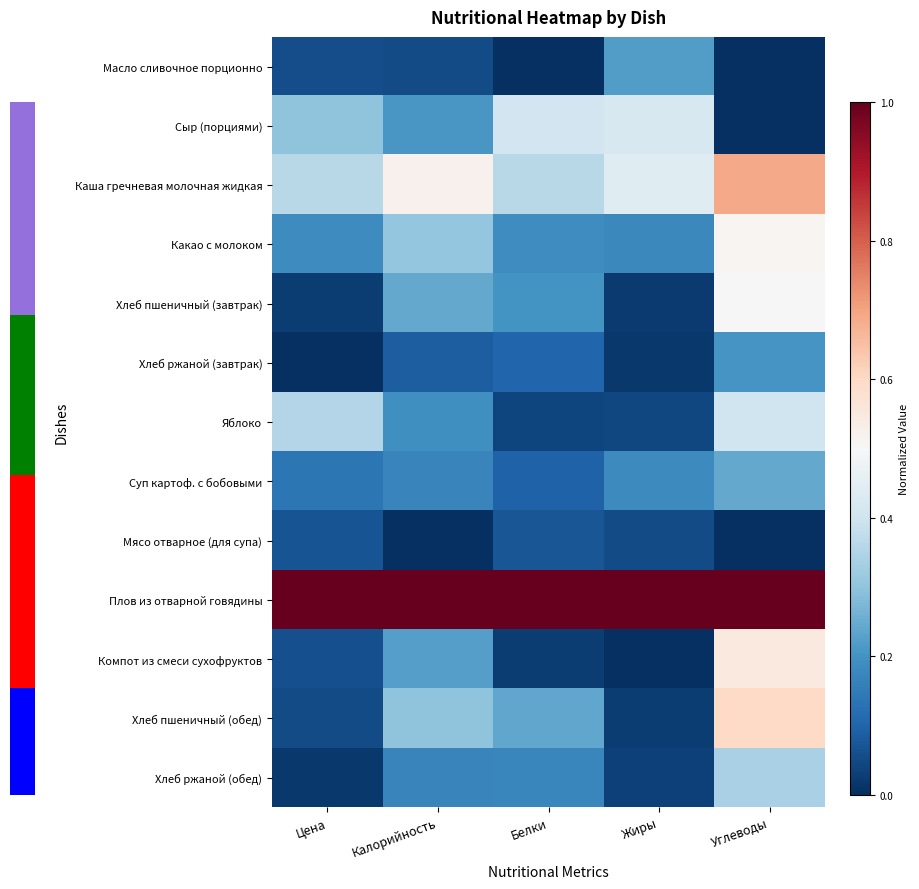

Which category has the highest value across all series?

Цена